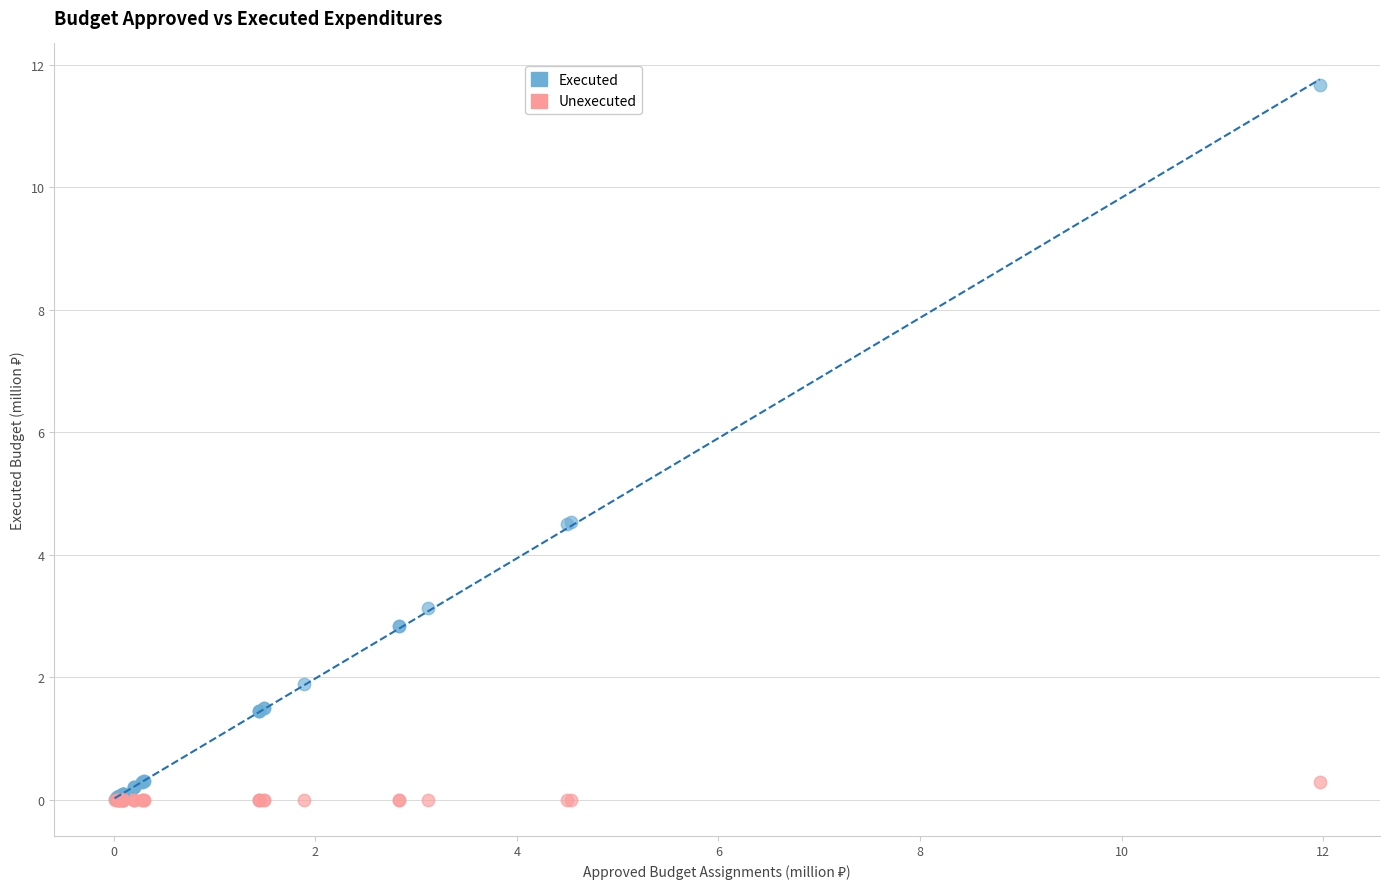

Which series reaches the maximum Y coordinate?

Executed